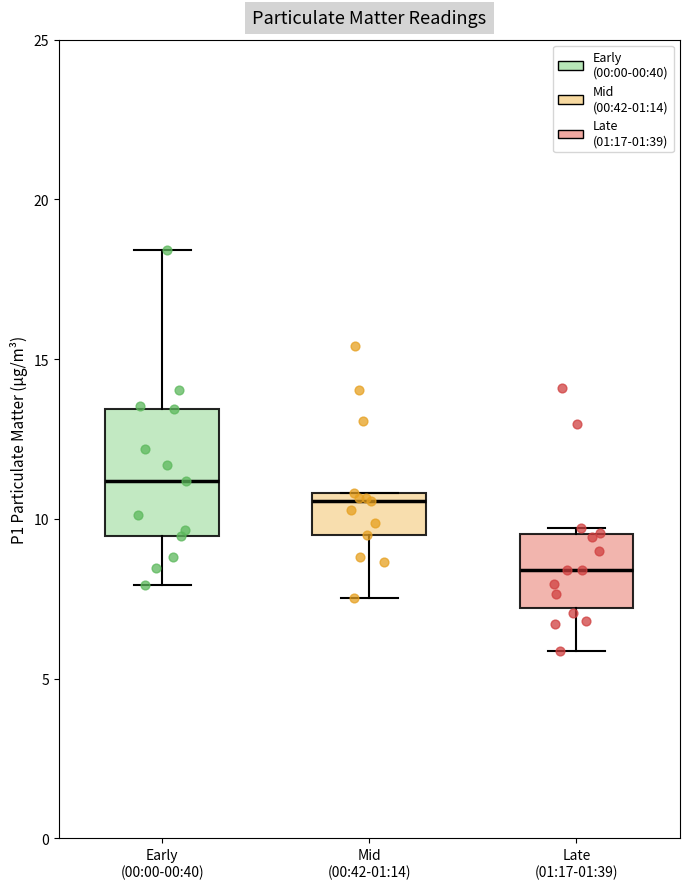

Comparing the boxes themselves (not the whiskers), which one is the tallest?

Early (00:00-00:40)